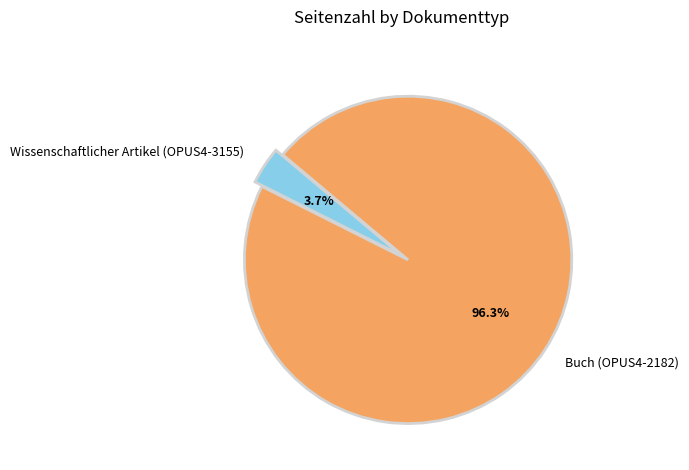

To the nearest percent, what is the difference between the Wissenschaftlicher Artikel (OPUS4-3155) and Buch (OPUS4-2182) slice percentages?

93%